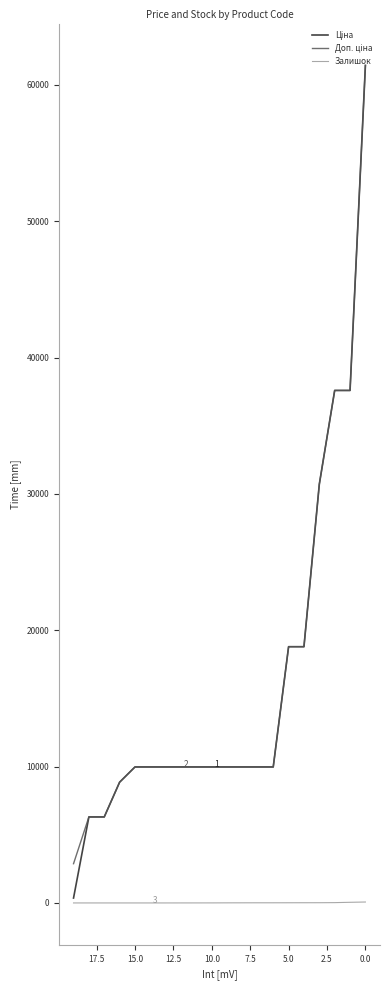

True or false: Ціна and Залишок intersect in this chart.

False